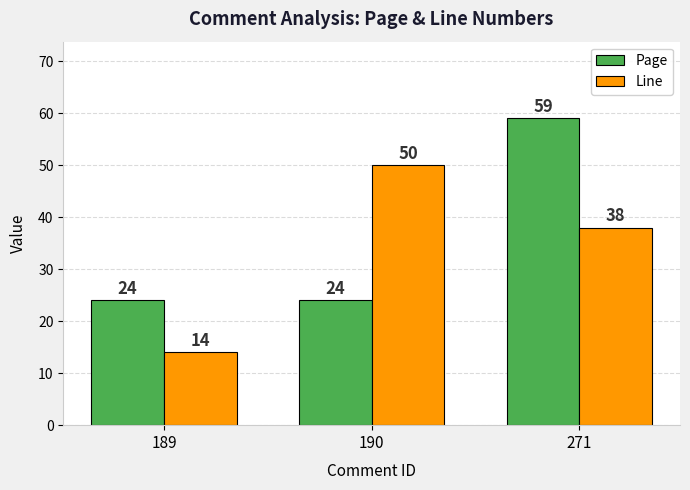

Reading right to left, list all the values displayed in this chart.

Page: 59	24	24
Line: 38	50	14